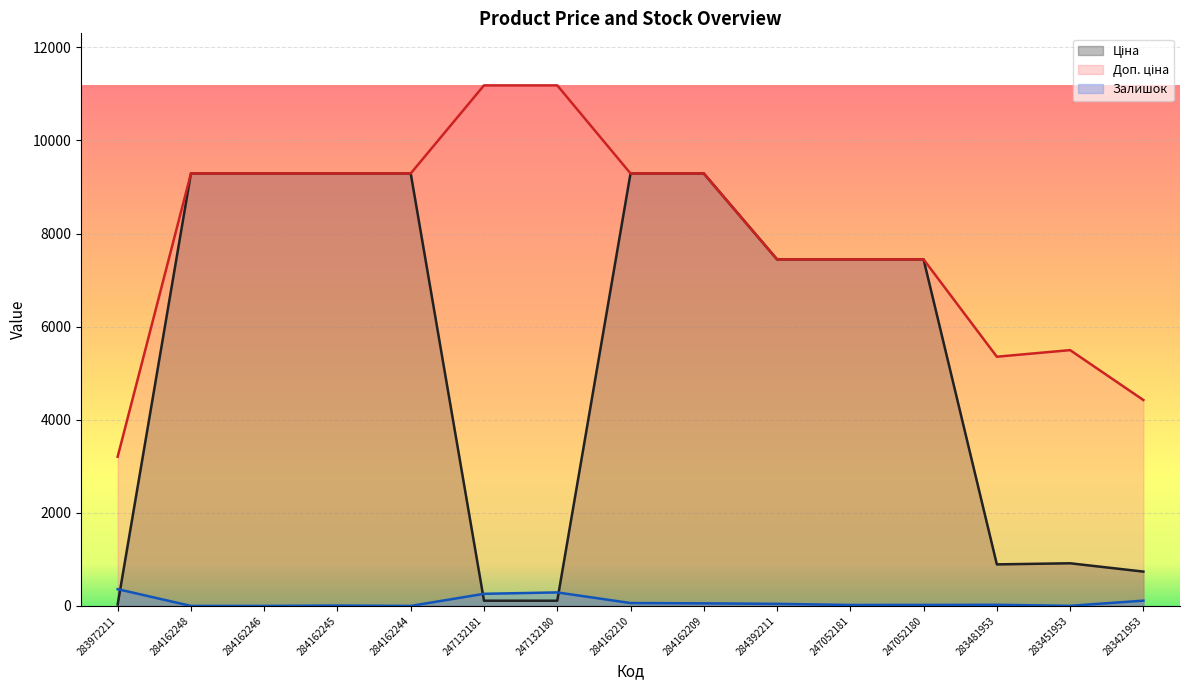

True or false: Залишок has a value of 360.0 at 283972211.

True